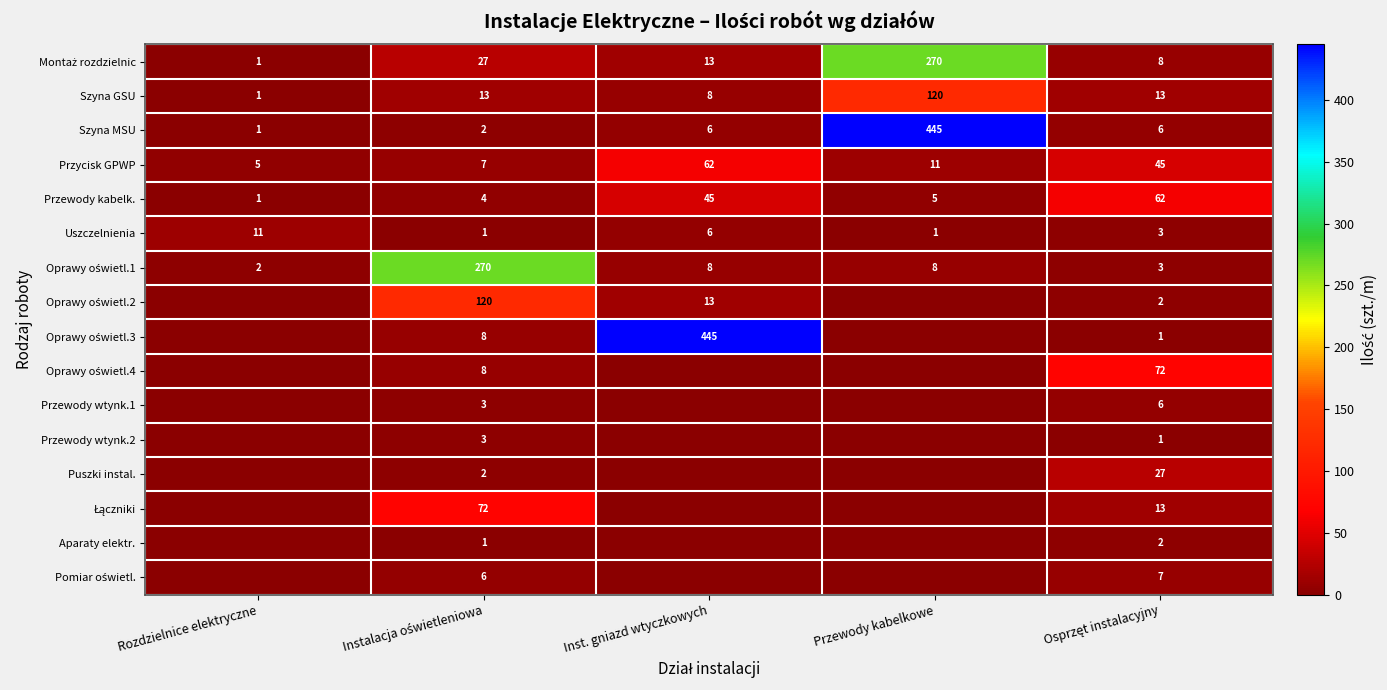

How many distinct data groups are displayed?

16